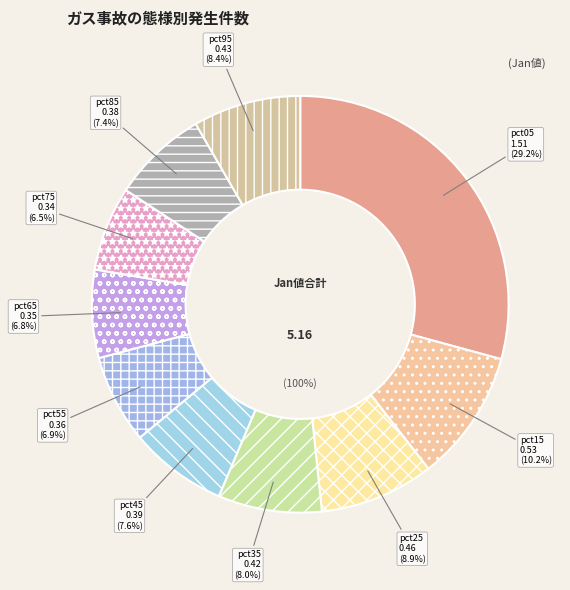

To the nearest percent, what is the difference between the pct65 and pct95 slice percentages?

2%